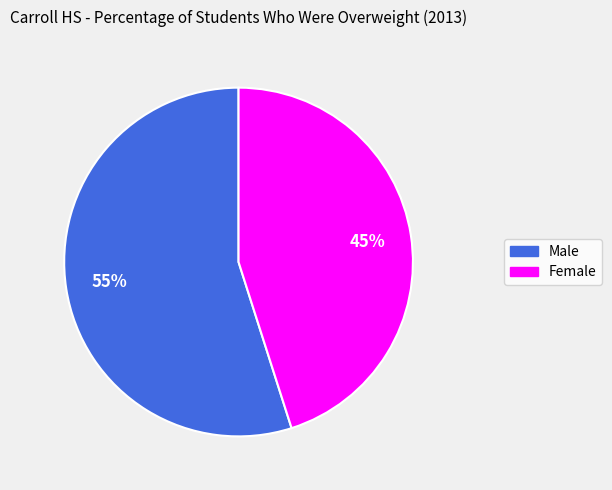

Does Female represent more than half of the total?

No